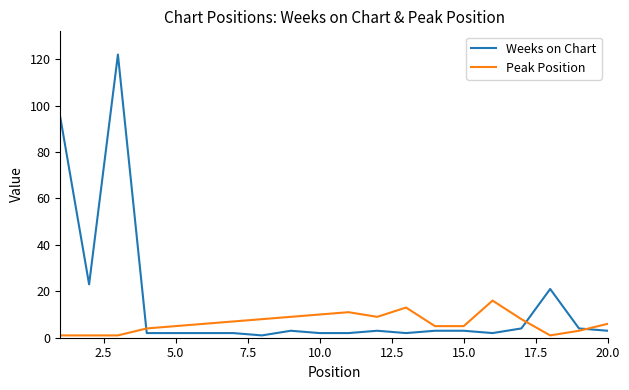

Which series has the largest total across all categories?

Weeks on Chart